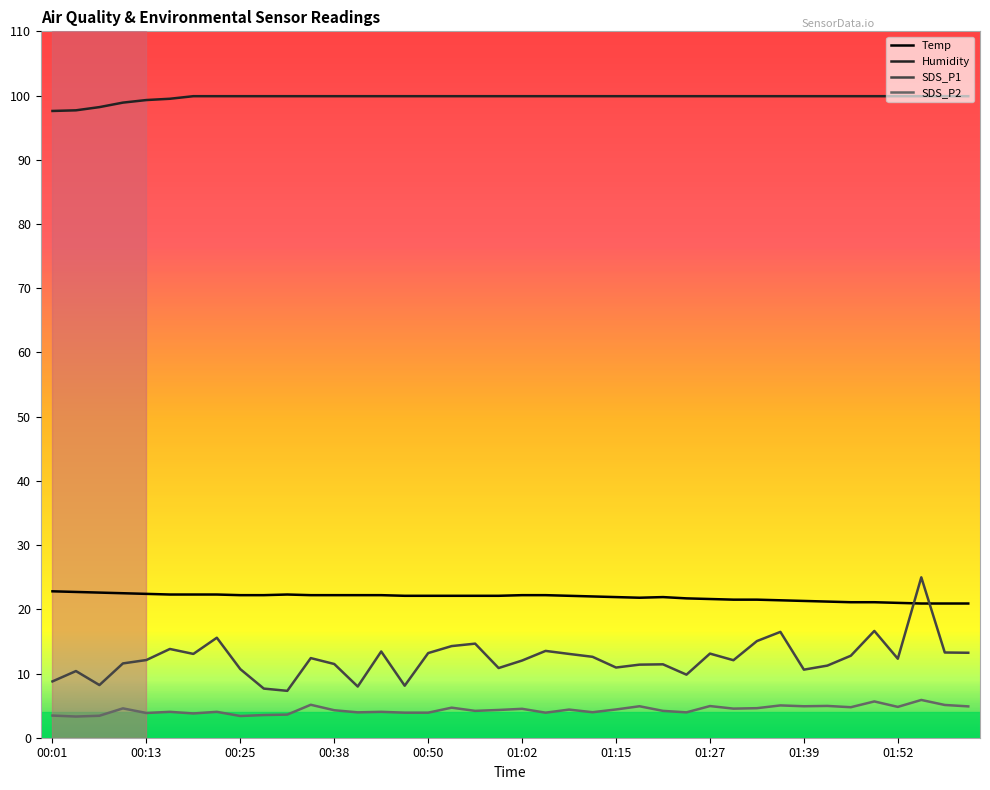

True or false: SDS_P1 and Humidity cross at least once.

False